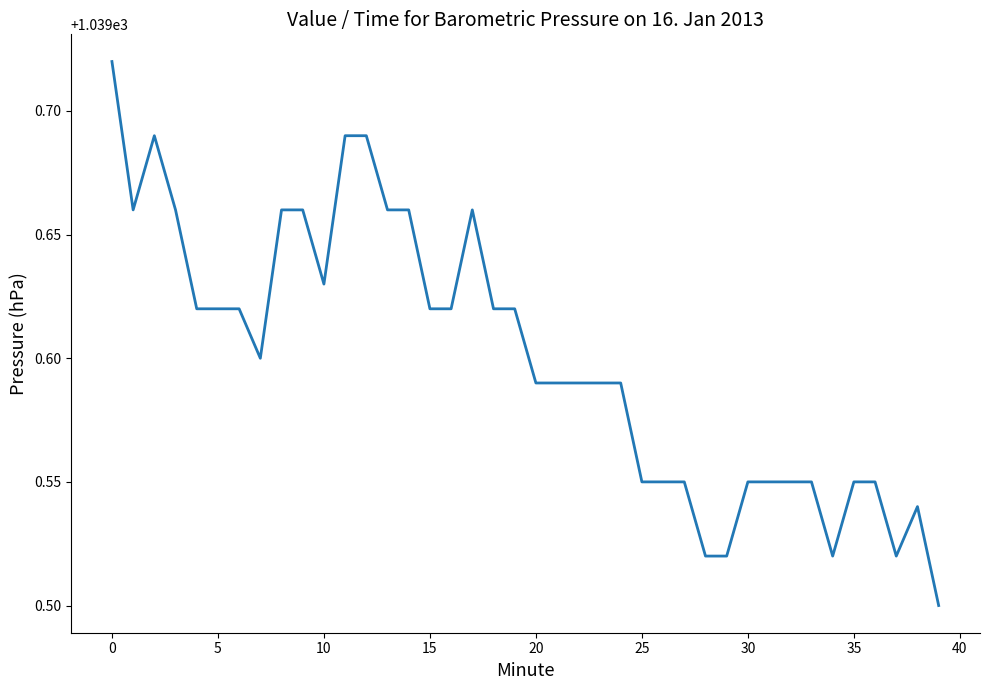

Does the chart have visible grid lines?

No